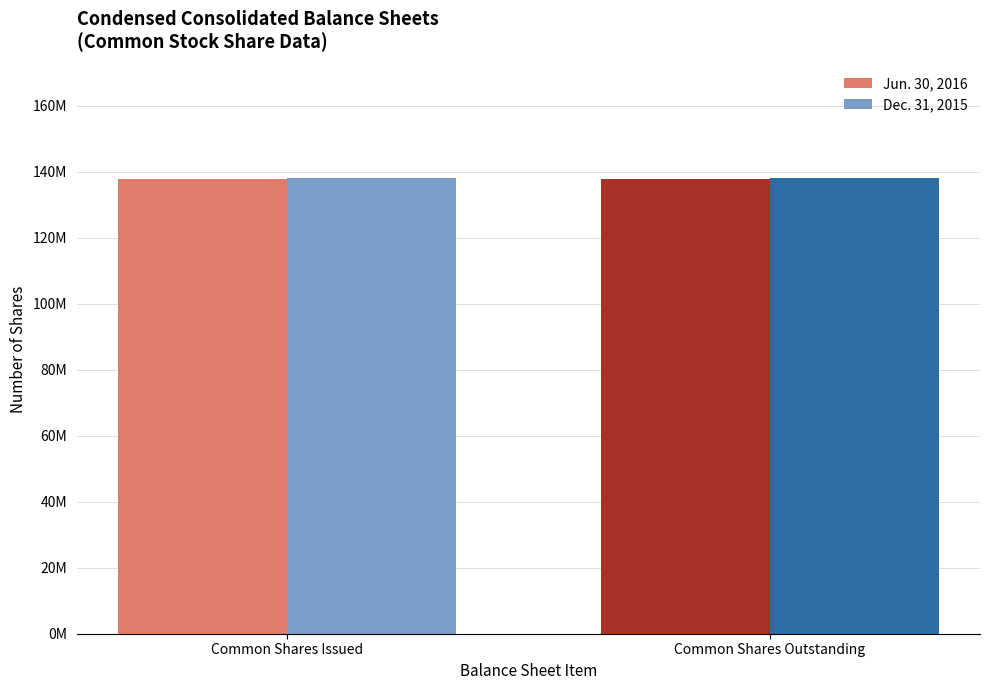

What are all the series names shown in the legend?

Jun. 30, 2016, Dec. 31, 2015